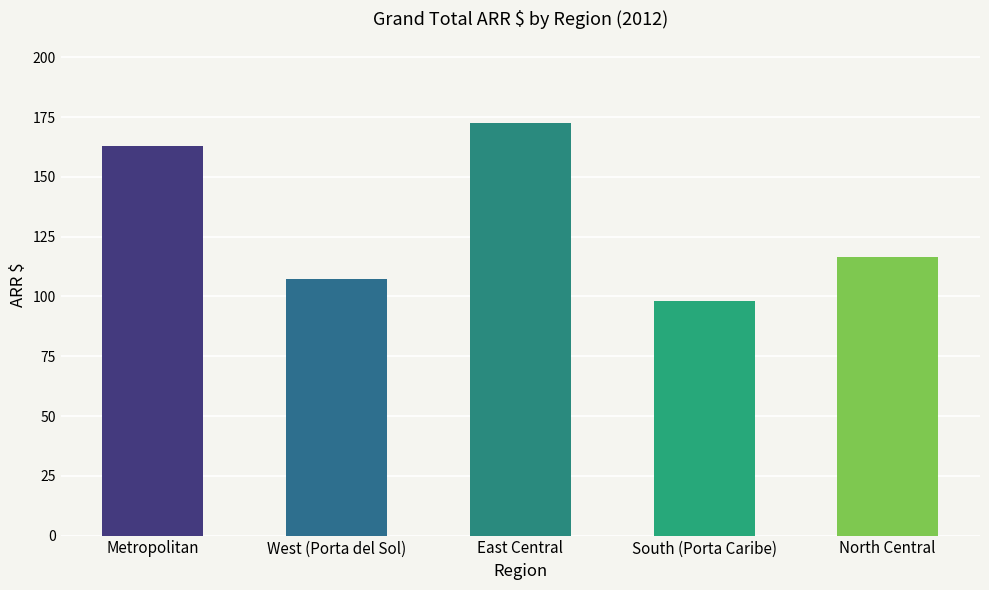

At which label does the data first exceed 116?

Metropolitan